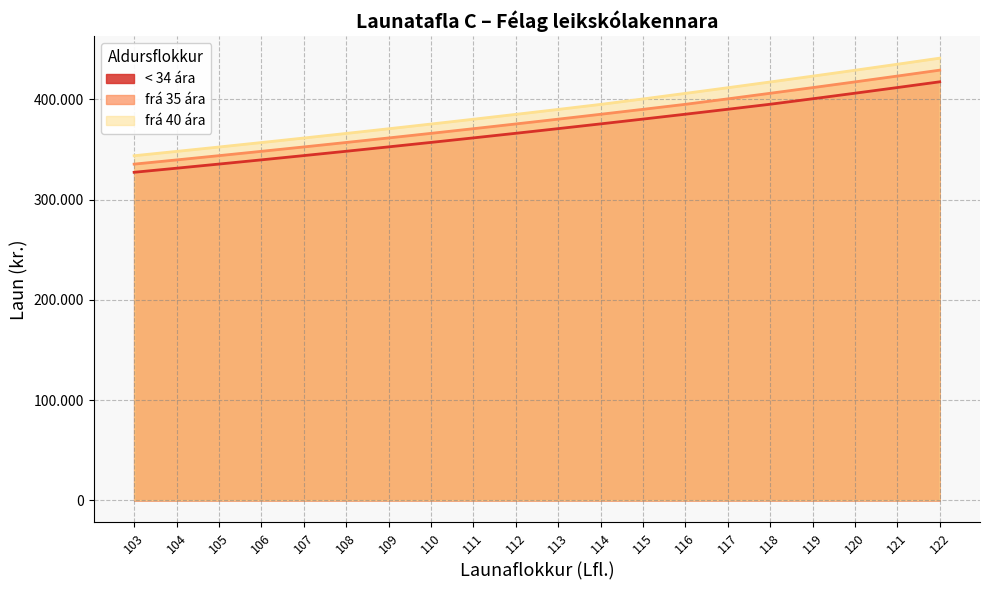

List the series in order of their overall mean, lowest first.

< 34 ára, frá 35 ára, frá 40 ára